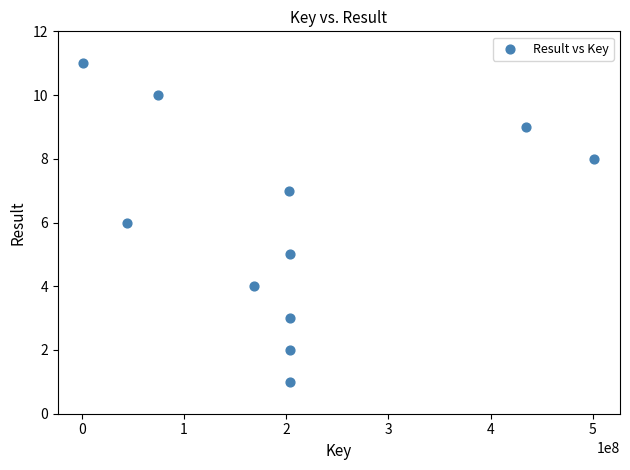

What is the range of Y values (max minus min)?

10